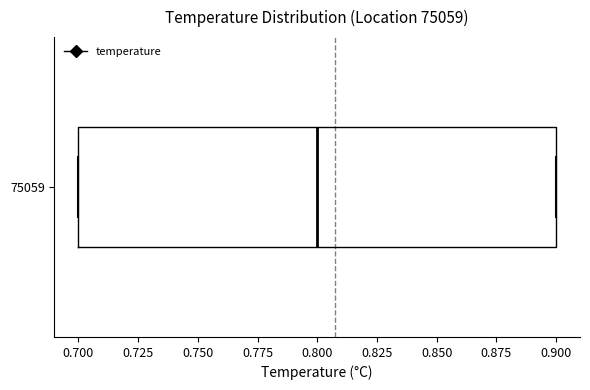

Read this box plot against the x-axis: the position of the median line, the range covered by the box, and the ends of both whiskers. The values are not printed on the chart, so give them approximately, as read against the axis.

median 0.8, box 0.7 to 0.9, whiskers 0.7 to 0.9